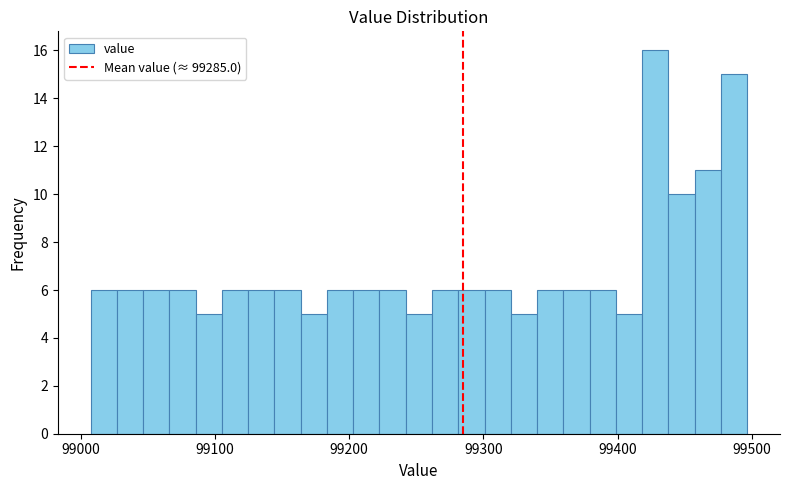

Read against the x-axis, roughly where is the centre of the tallest bar?

99430